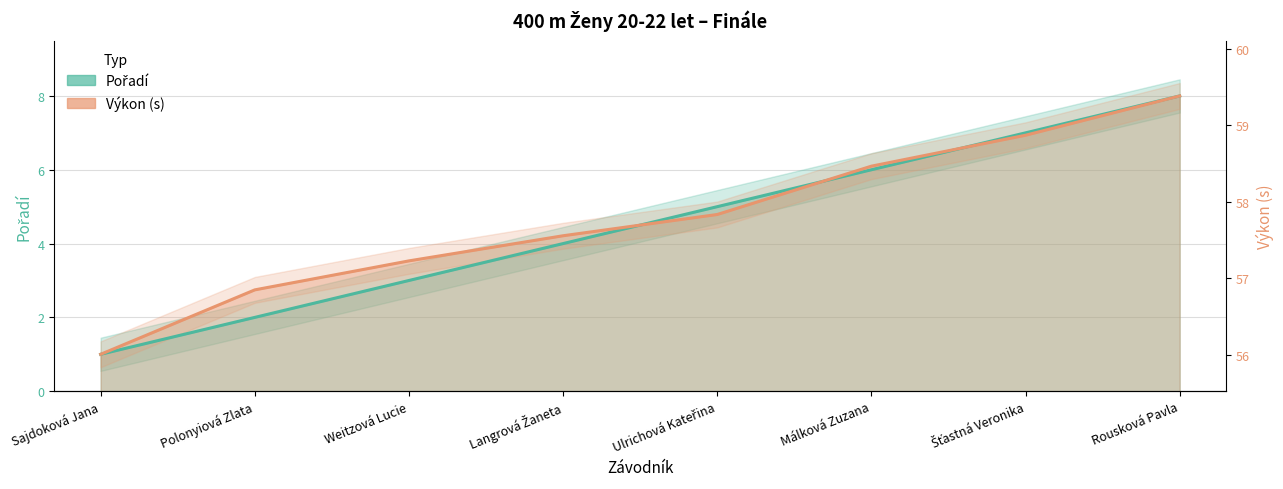

Between Sajdoková Jana and Málková Zuzana, which is larger?

Málková Zuzana